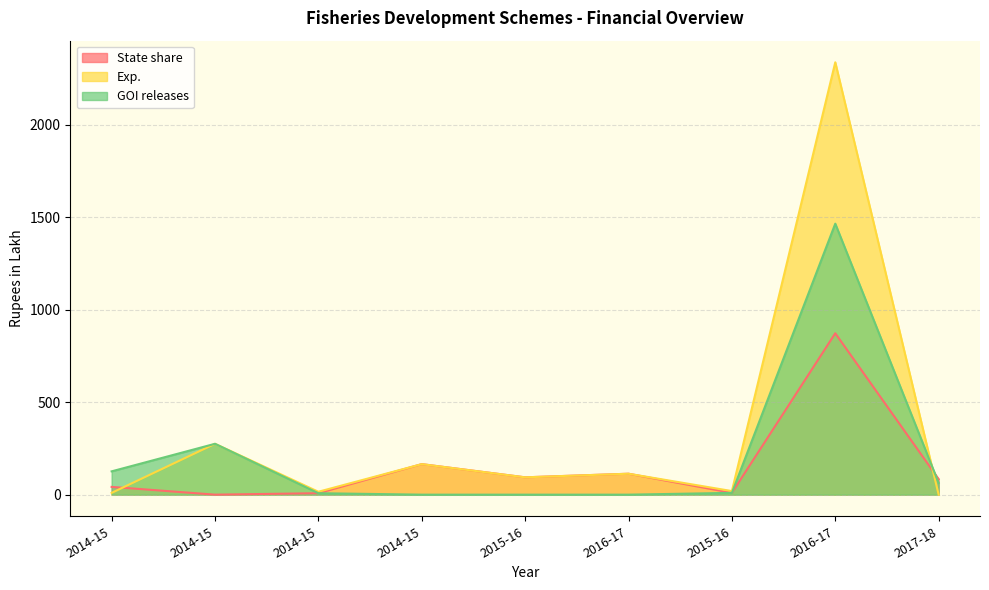

How many interior local peaks does the Exp. series have?

4